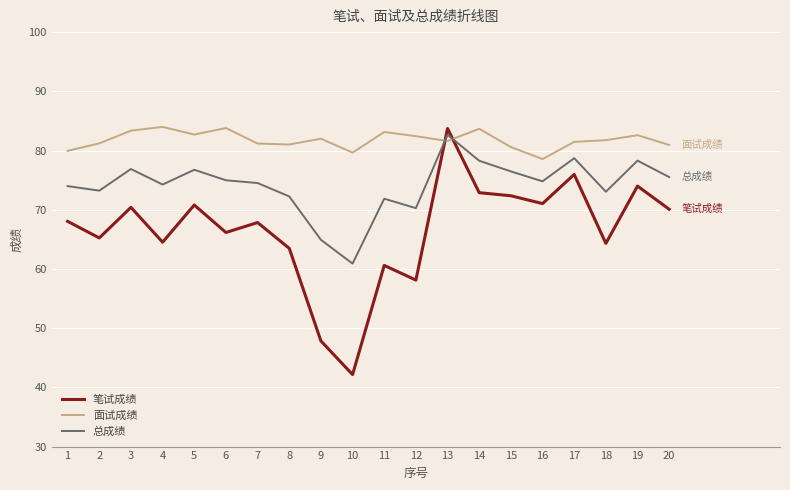

What is the greatest value displayed?

84.0